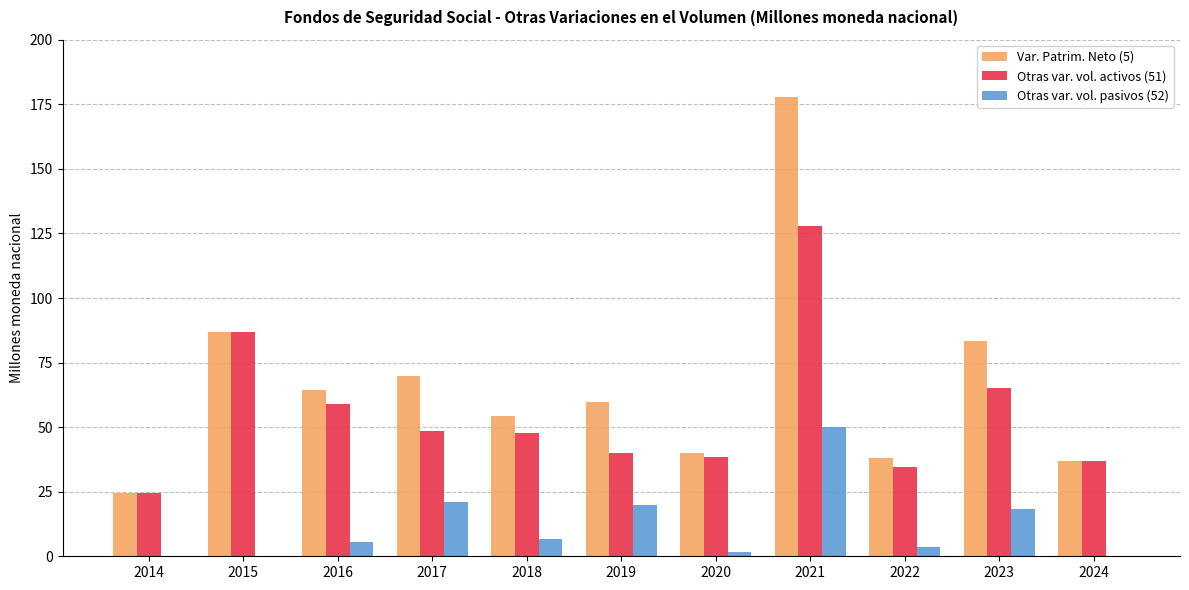

Which series has the largest total across all categories?

Var. Patrim. Neto (5)